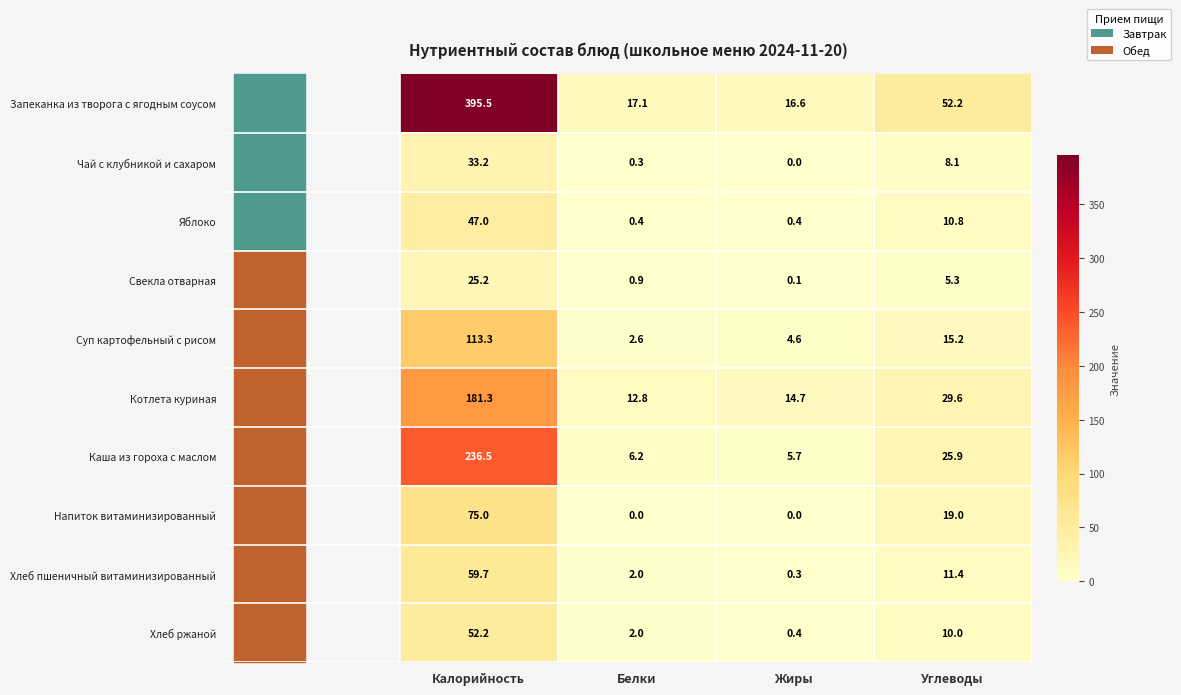

At which category is the sum across all series the highest?

Калорийность